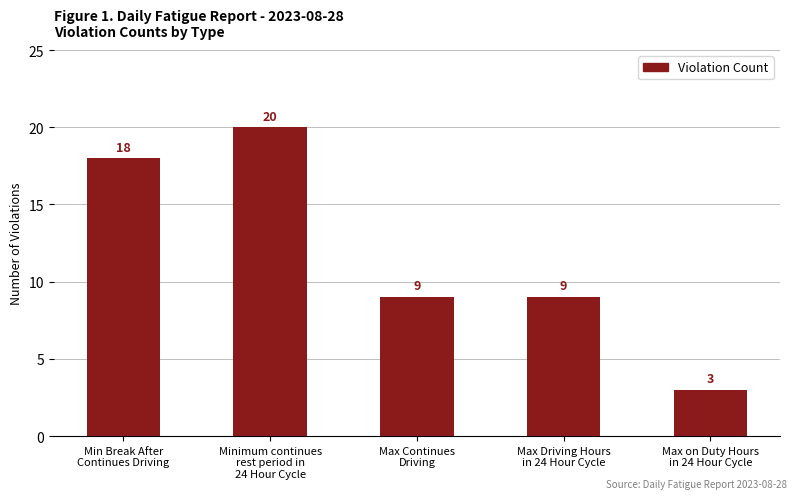

What is the average value?

12